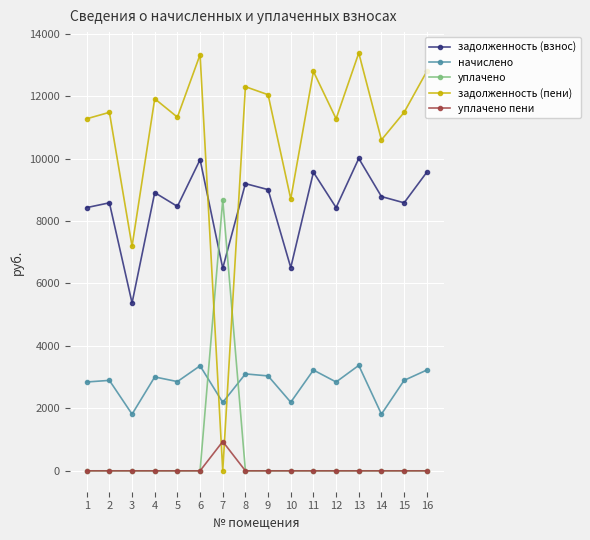

What is the total value across all series at 3?

14380.8